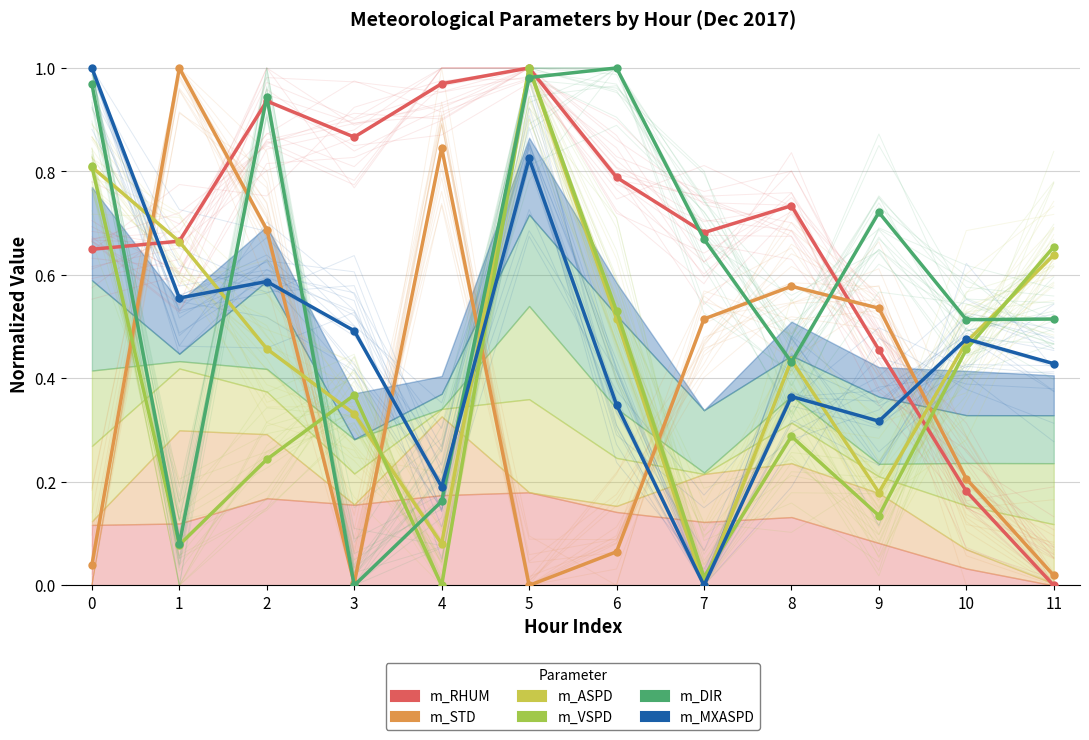

What is the difference between the maximum and minimum values in the m_VSPD series?

1.0